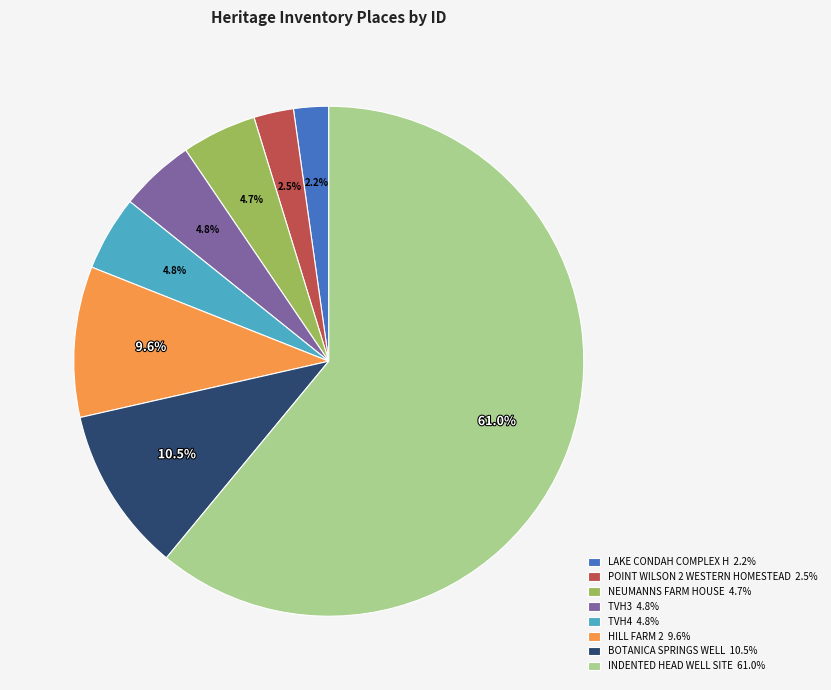

Does any single category account for the majority?

Yes